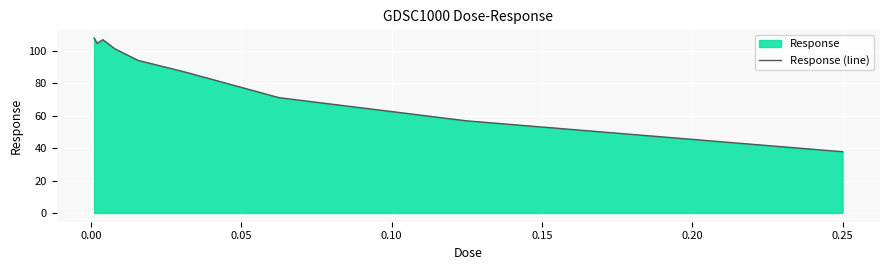

What is the average value?

85.2